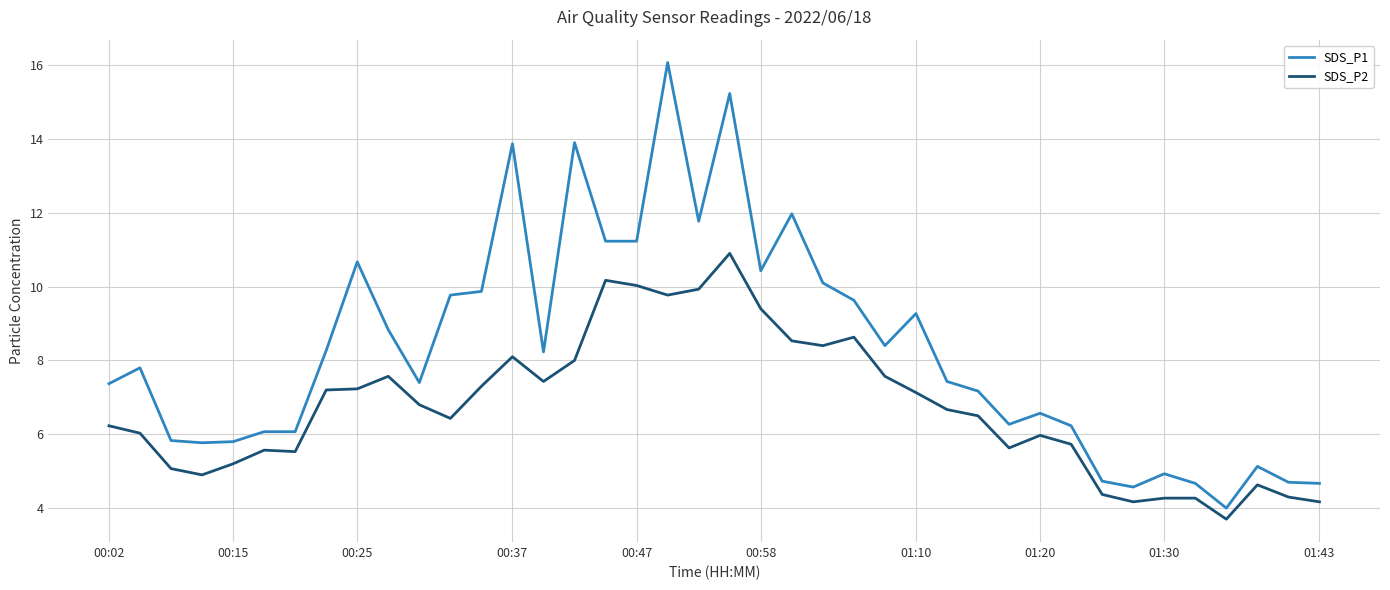

What is the difference between the maximum and minimum values in the SDS_P2 series?

7.2